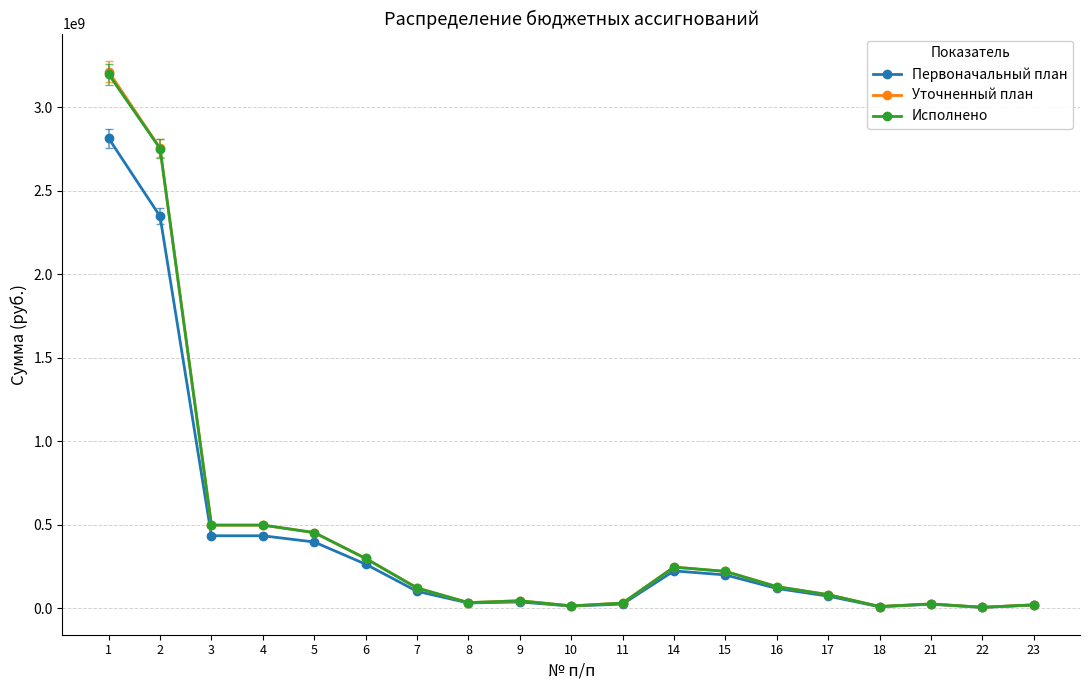

What is the average value of the Уточненный план series?

457560371.6